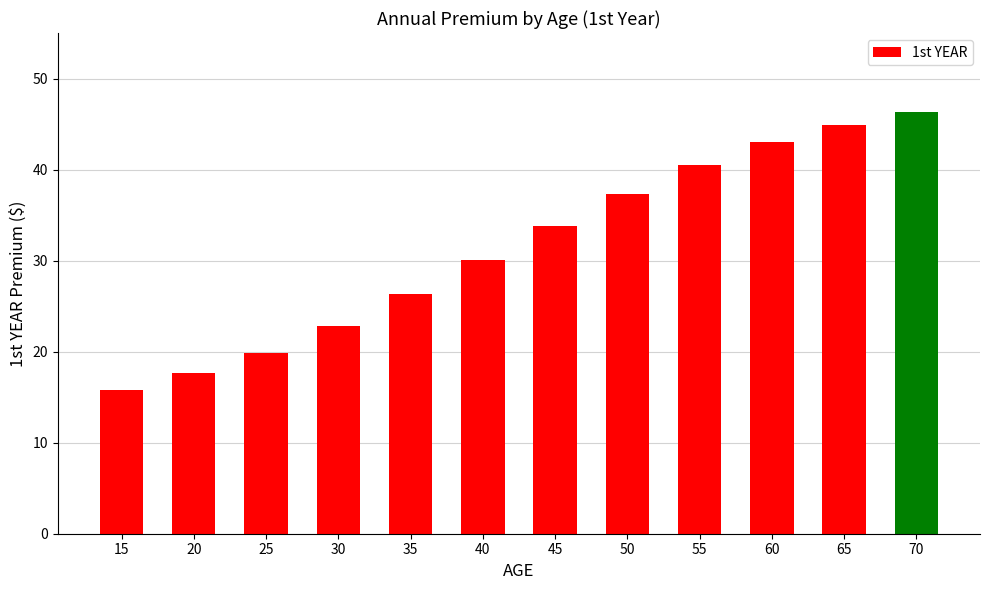

How many values are below 33?

6